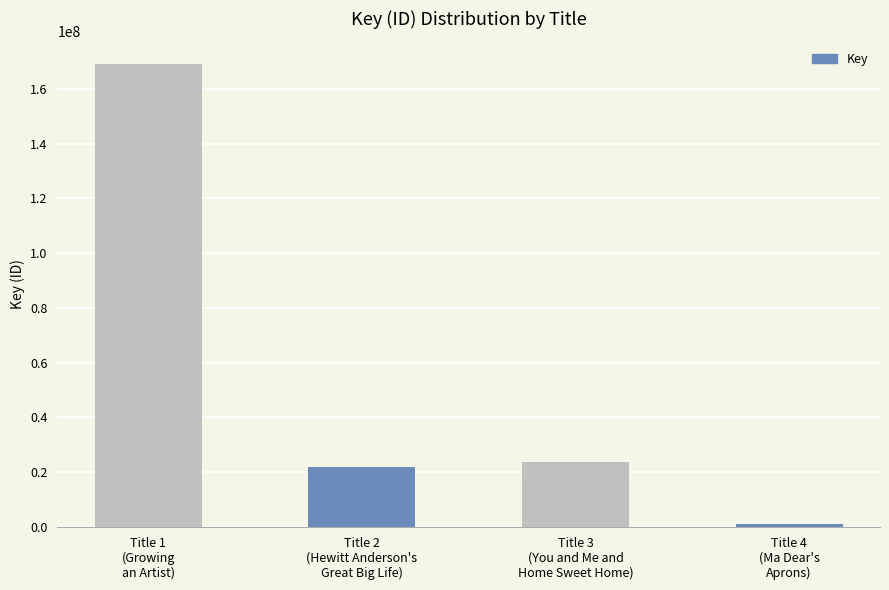

Read the value at Title 4
(Ma Dear's
Aprons), to the nearest 10.

1052480